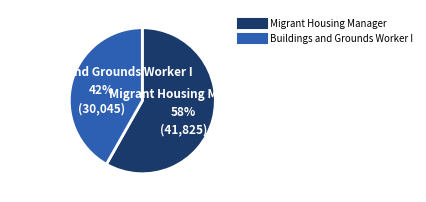

Approximately how many times larger is the value at Migrant Housing Manager compared to Buildings and Grounds Worker I?

1.4